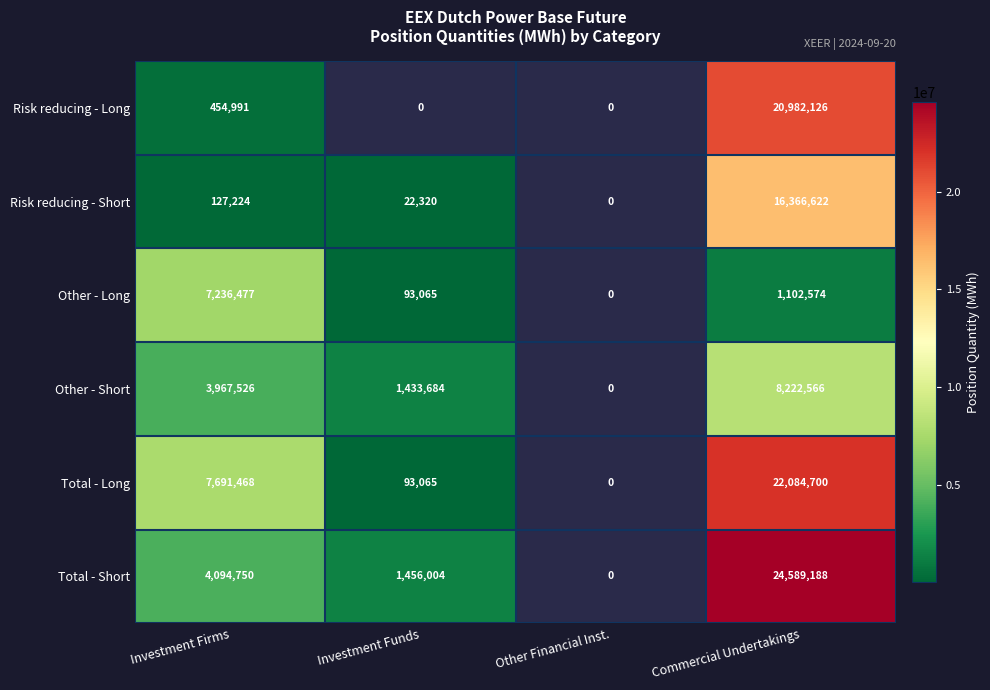

True or false: Total - Long has a value of 158437 at Investment Funds.

False